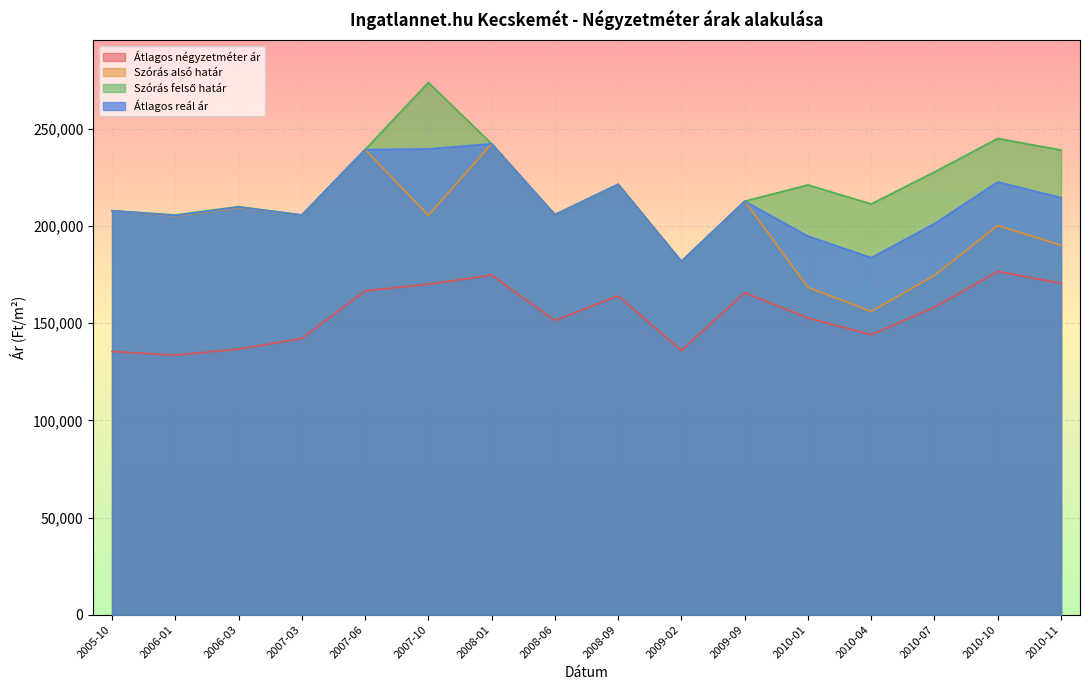

Is it true that Átlagos reál ár equals 239684 at 2007-10?

True